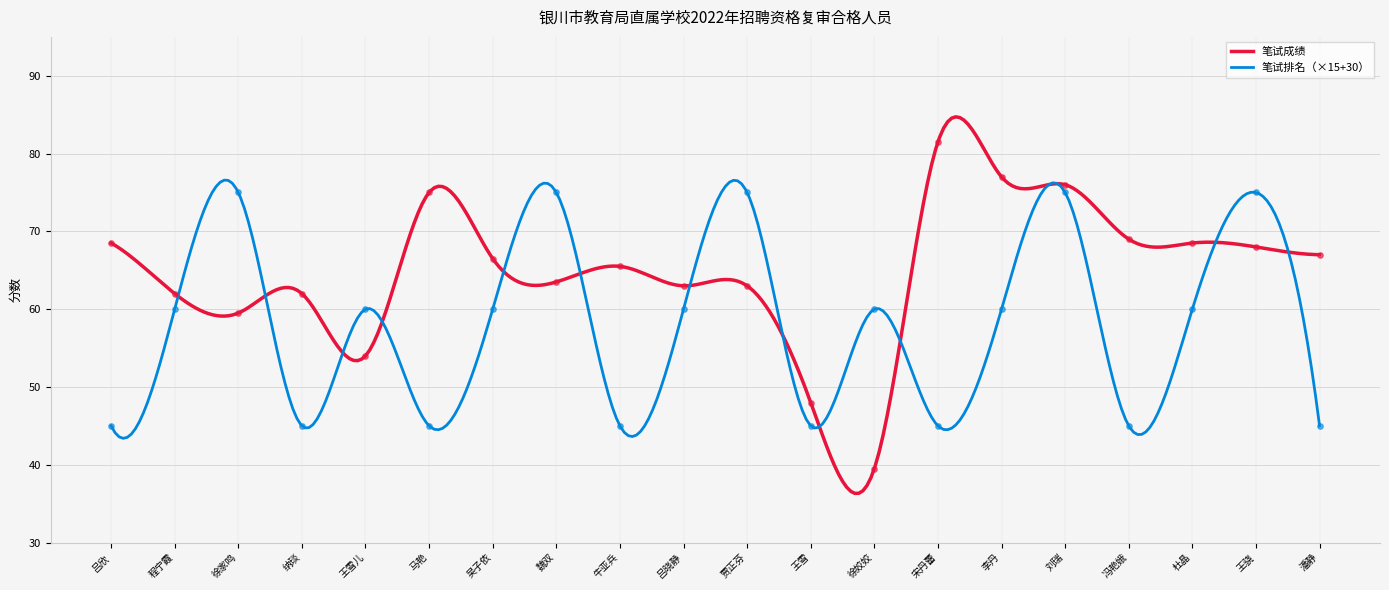

What is the total value across all series at 王雪?

93.0